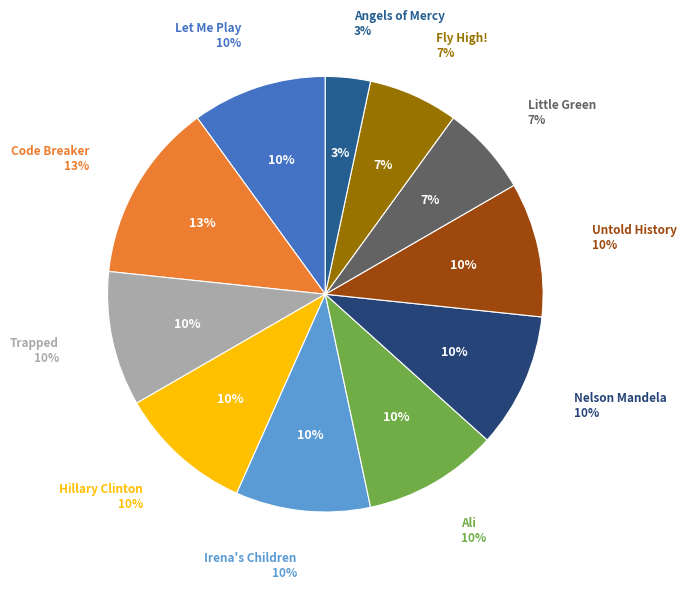

True or false: Trapped accounts for 10% of the total.

True